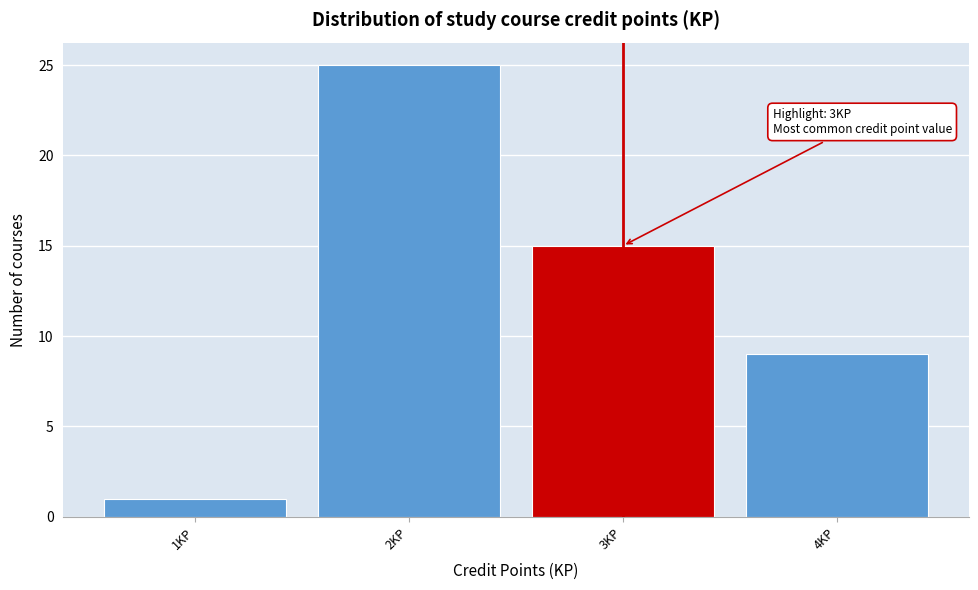

Over which range of the x-axis is the bar tallest?

1.5 to 2.5